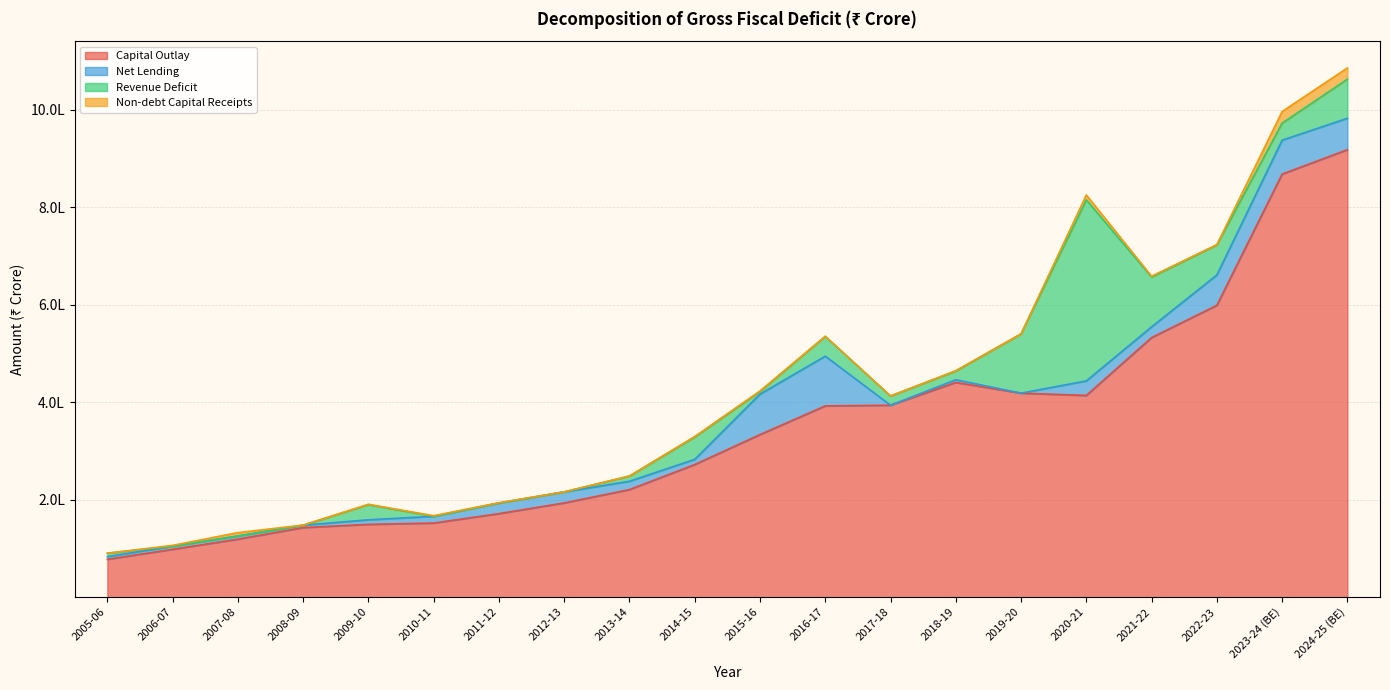

The Revenue Deficit series shows 121494.6 at 2019-20. True or false?

True